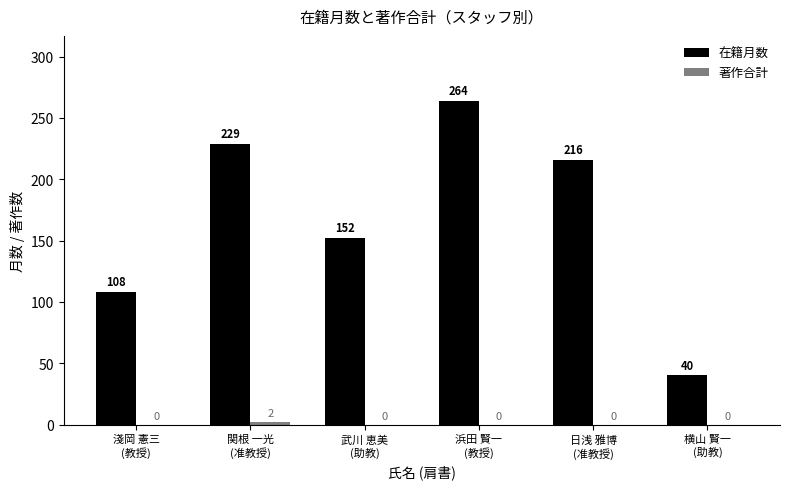

What is the sum of all 在籍月数 values?

1009